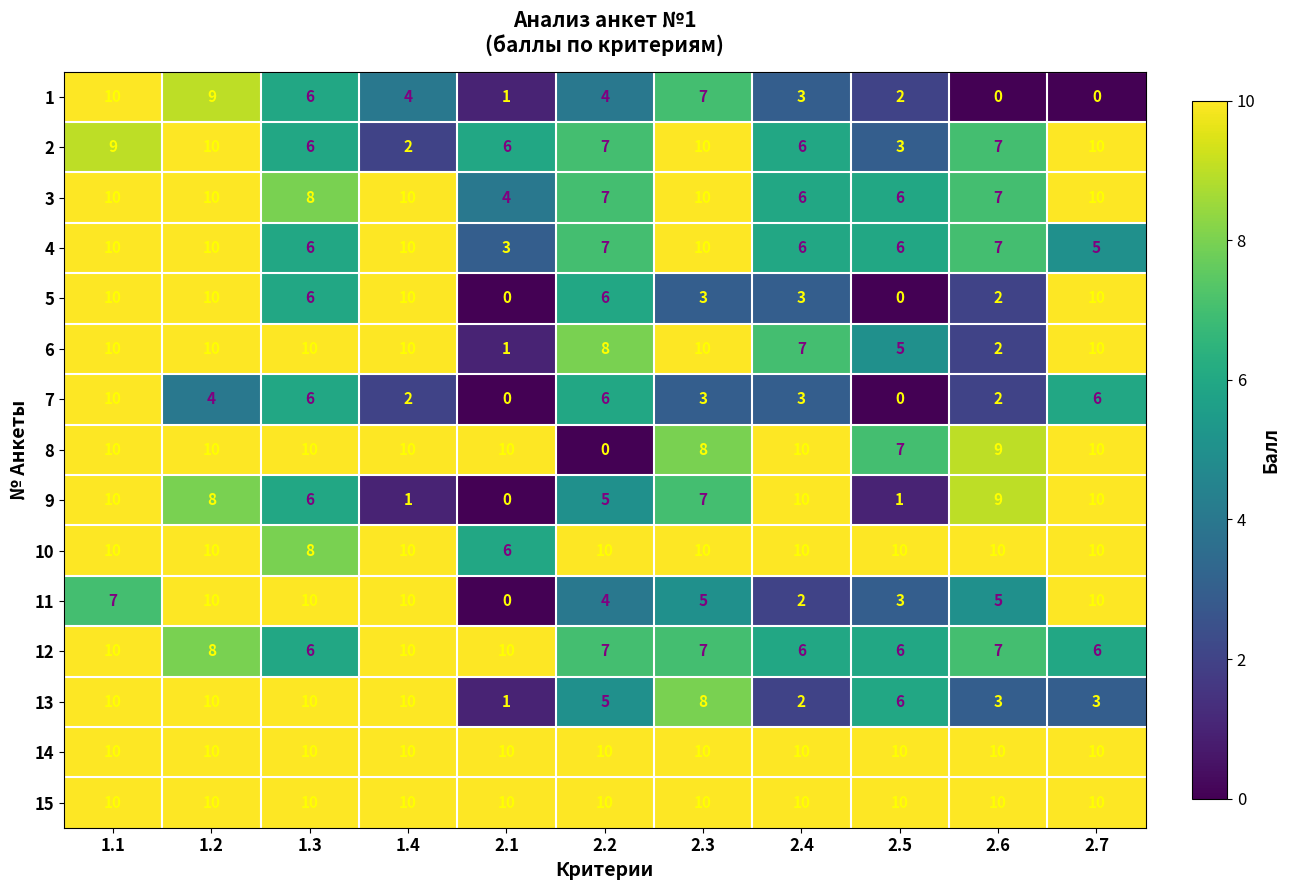

The value of 6 at 2.3 is 10. True or false?

True